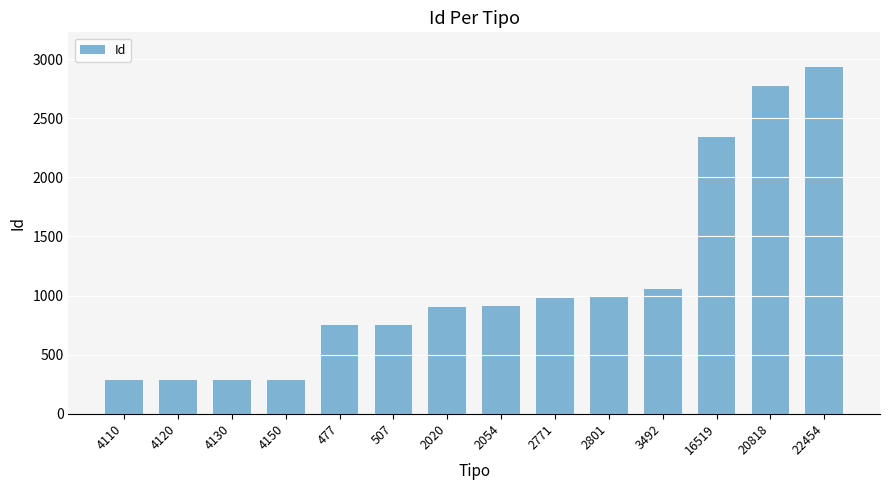

What is the average value?

1108